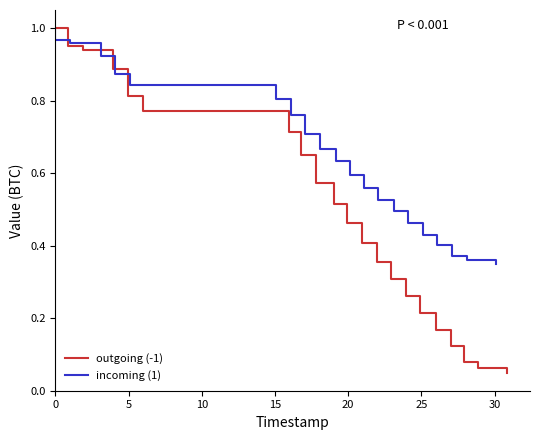

How many categories are shown in the chart?

21